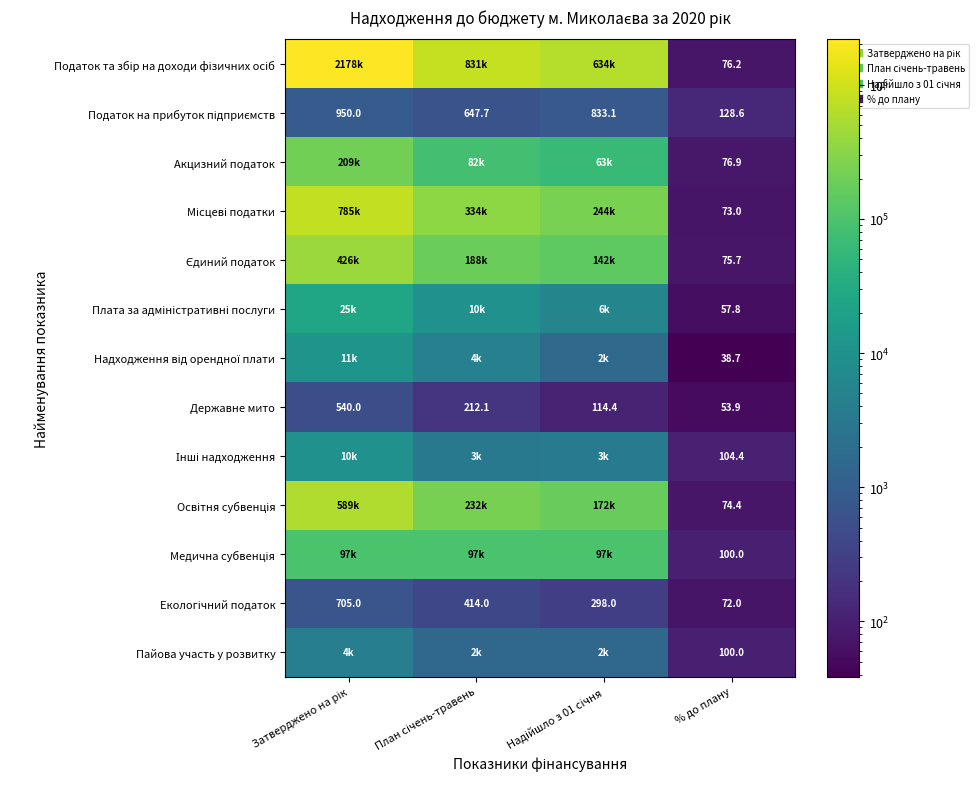

The value of Податок та збір на доходи фізичних осіб at План січень-травень is 831383.4. True or false?

True